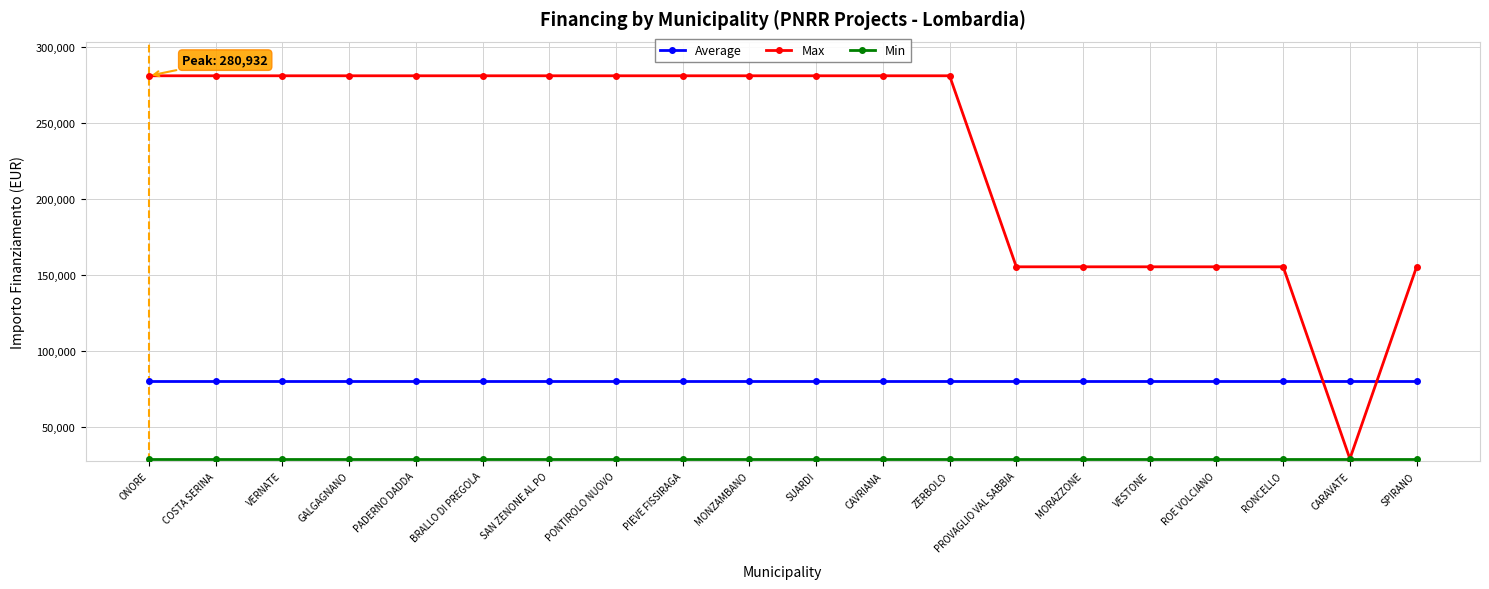

What is the label of the 17th point from the left?

ROE VOLCIANO